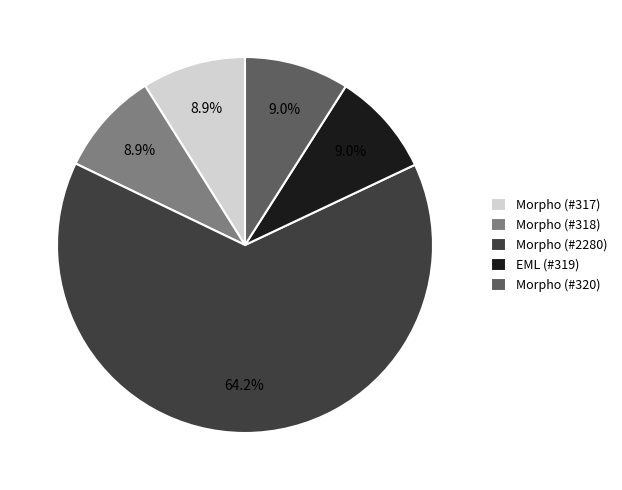

How much of the chart is everything except EML (#319)?

91.0%